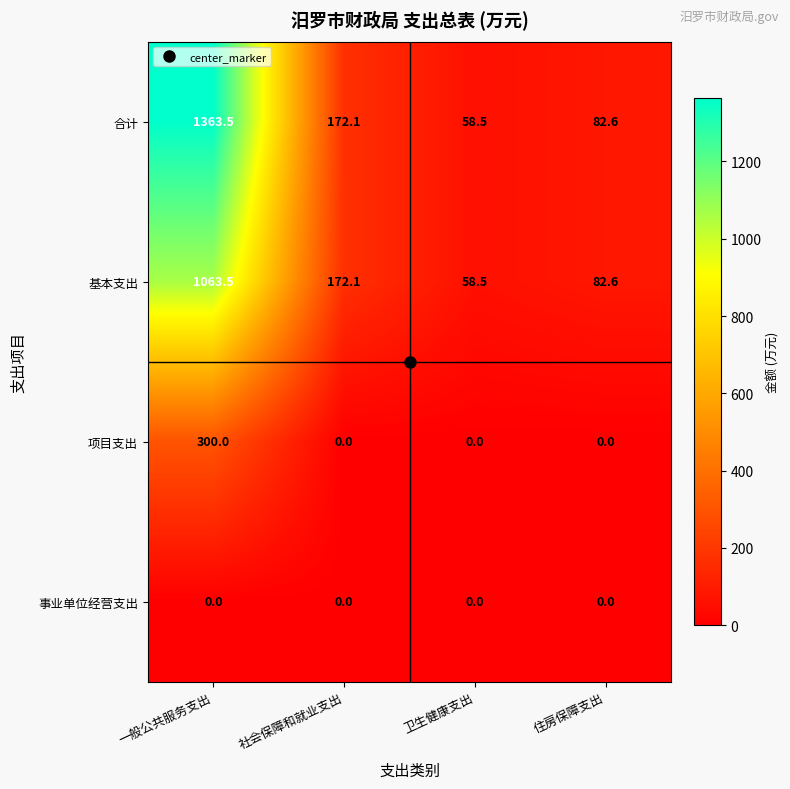

Which series changed the most between 一般公共服务支出 and 住房保障支出?

合计